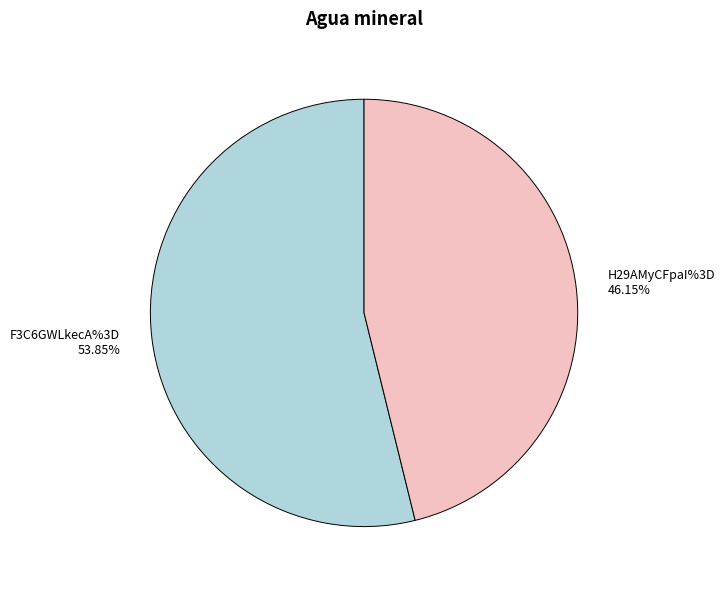

Is there a majority slice in this chart?

Yes